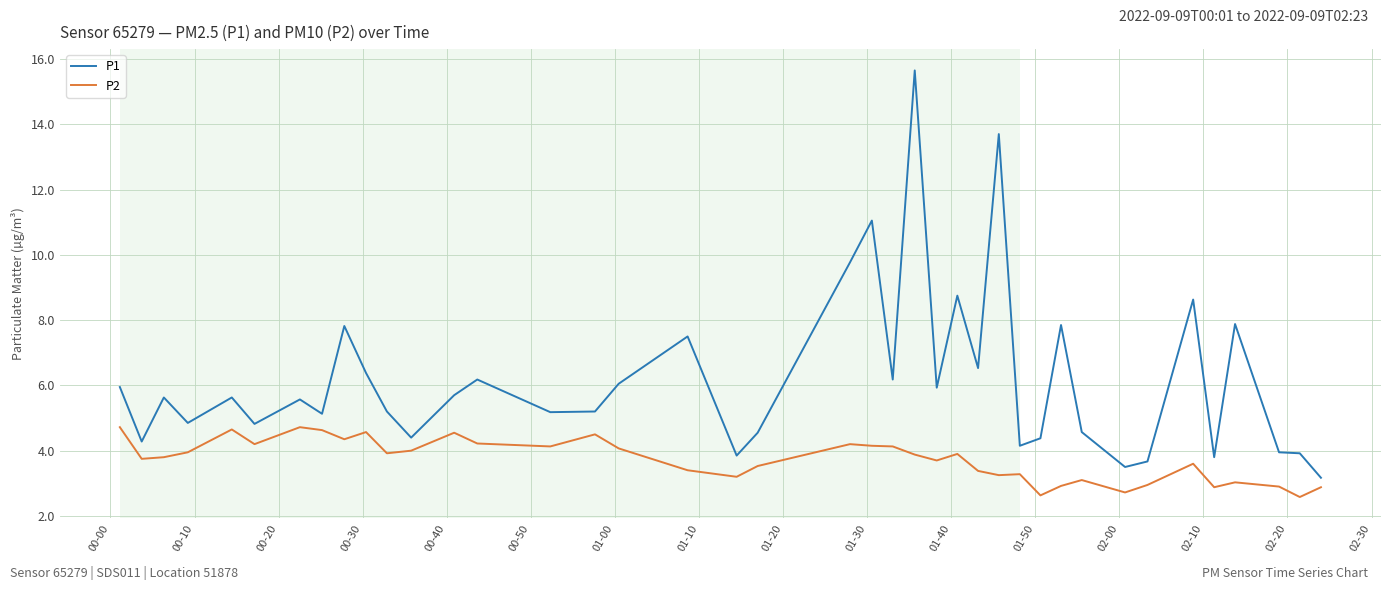

Which series has the largest range (max minus min)?

P1